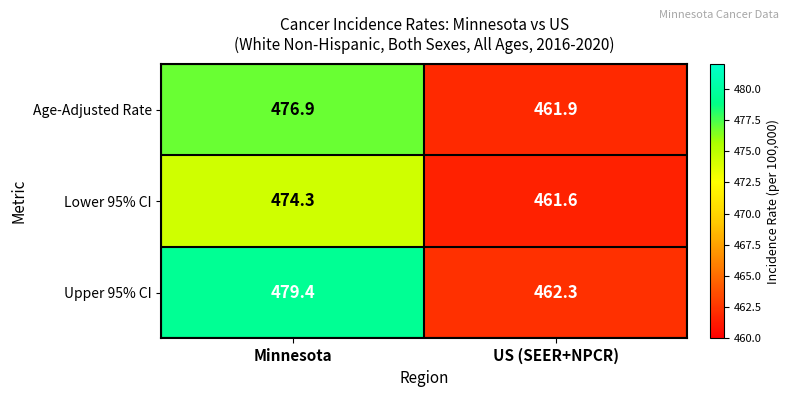

Which label corresponds to the smallest value in the chart?

US (SEER+NPCR)